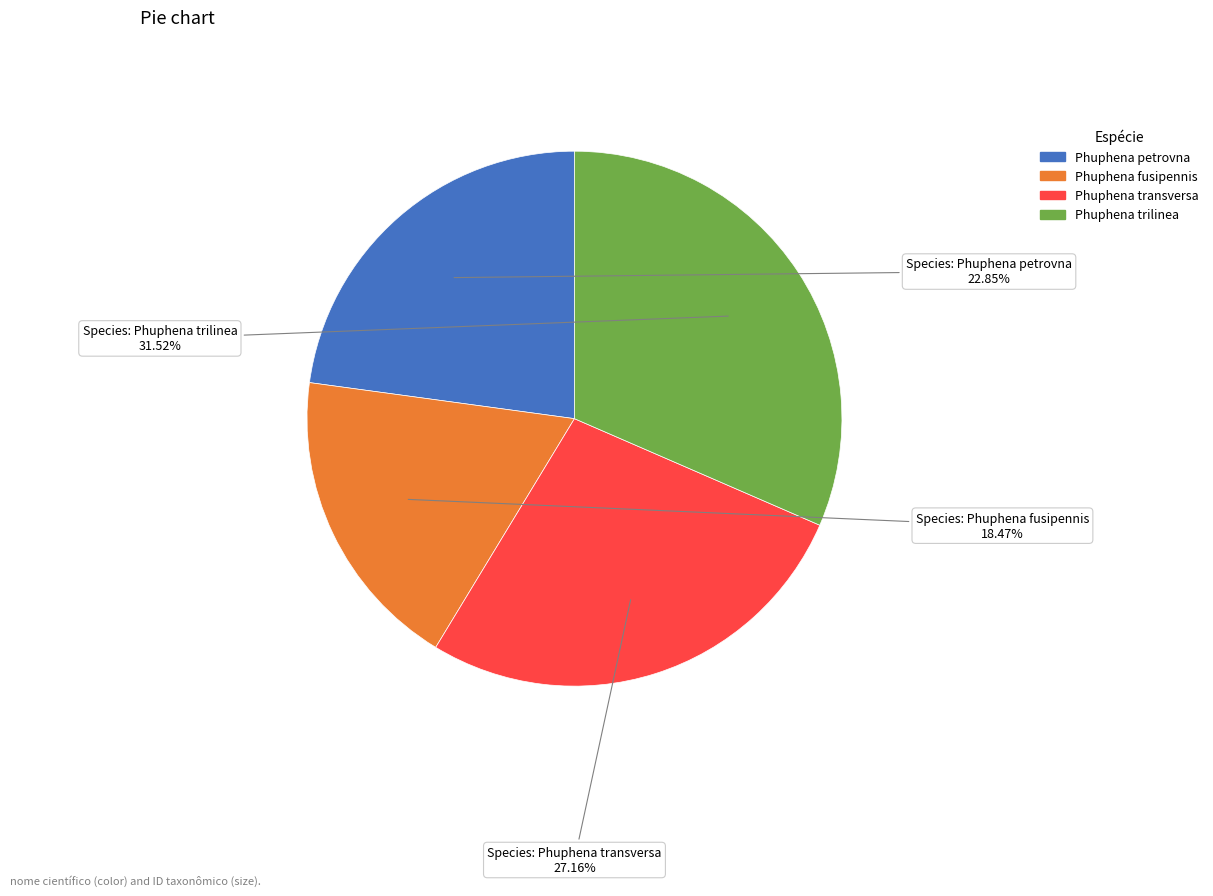

To the nearest percent, what is the difference between the Phuphena trilinea and Phuphena petrovna slice percentages?

9%